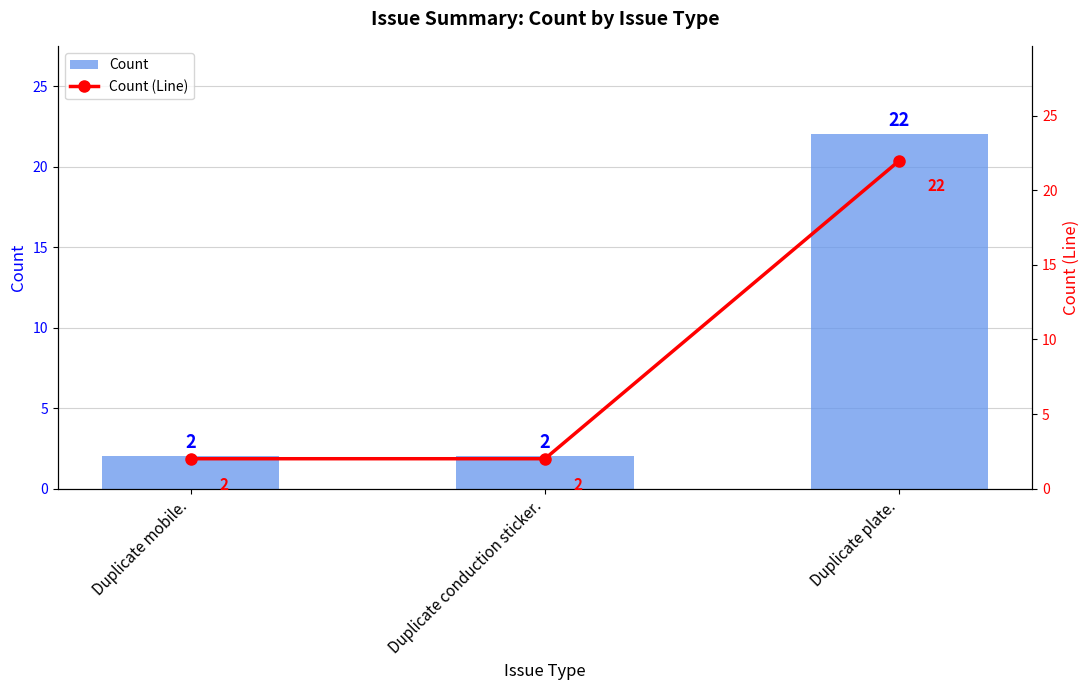

How many series are shown in this chart?

2